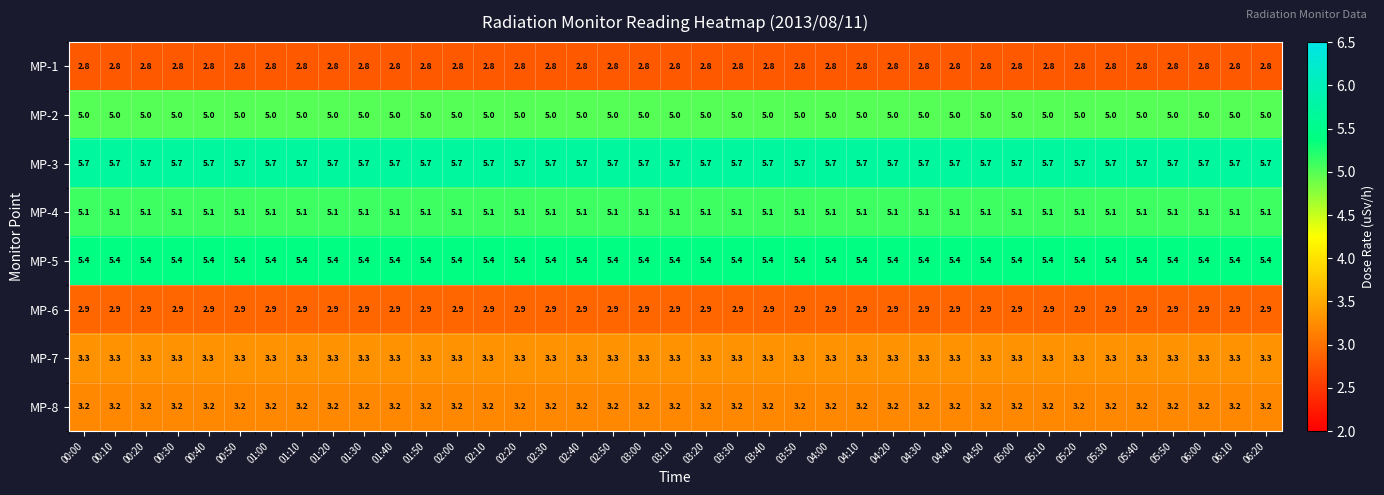

What is the total value across all series at 00:30?

33.4